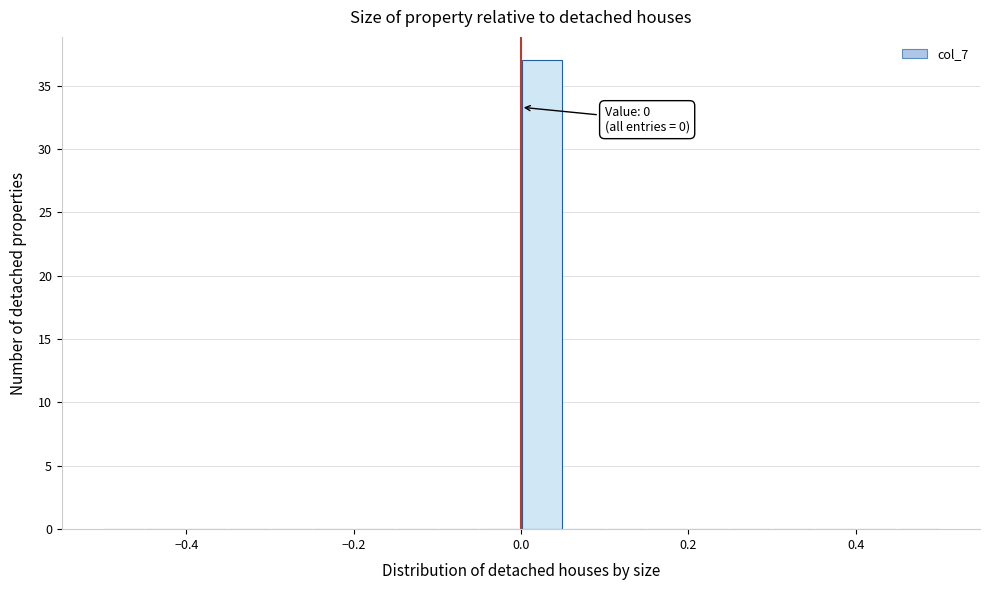

Read against the x-axis, roughly where is the centre of the tallest bar?

0.02